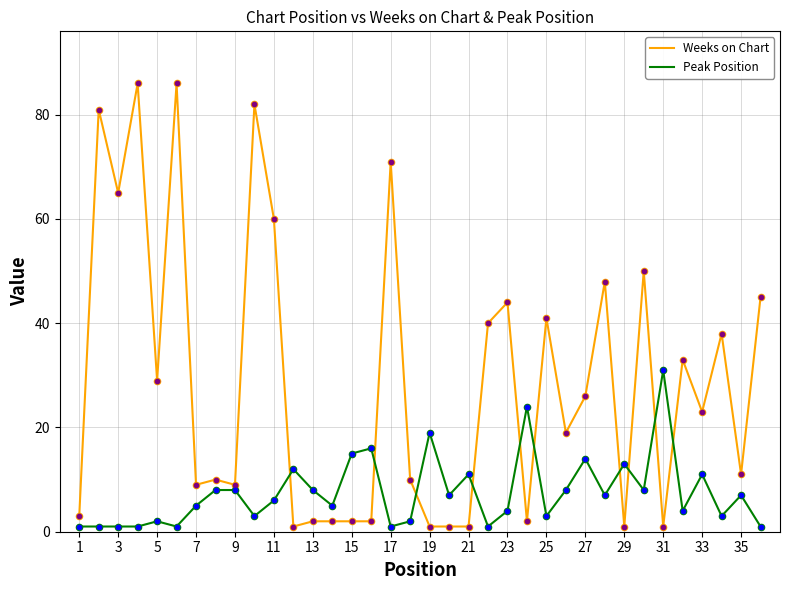

Which series has the largest range (max minus min)?

Weeks on Chart